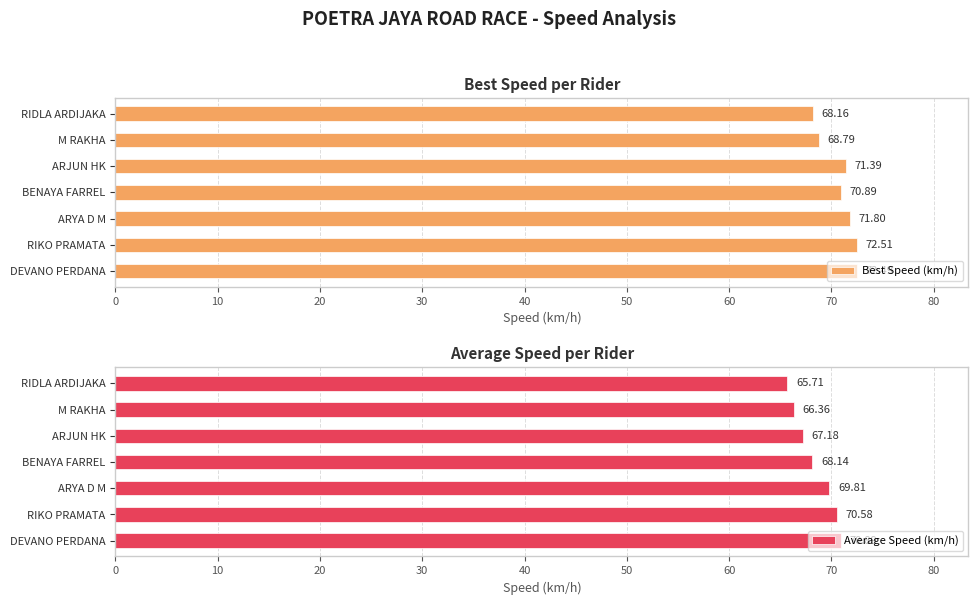

List the labels in order of Best Speed (km/h) value, smallest first.

RIDLA ARDIJAKA, M RAKHA, BENAYA FARREL, ARJUN HK, ARYA D M, DEVANO PERDANA, RIKO PRAMATA